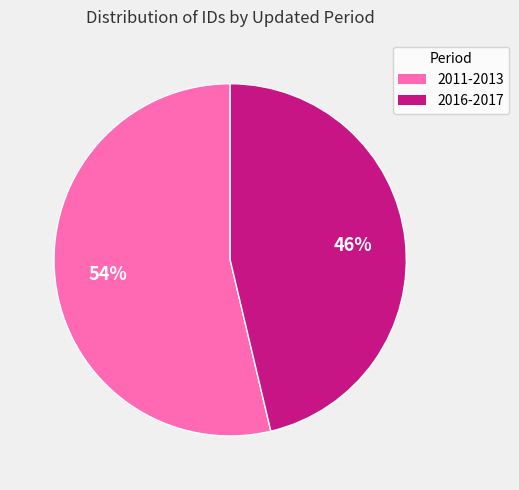

Is there a majority slice in this chart?

Yes